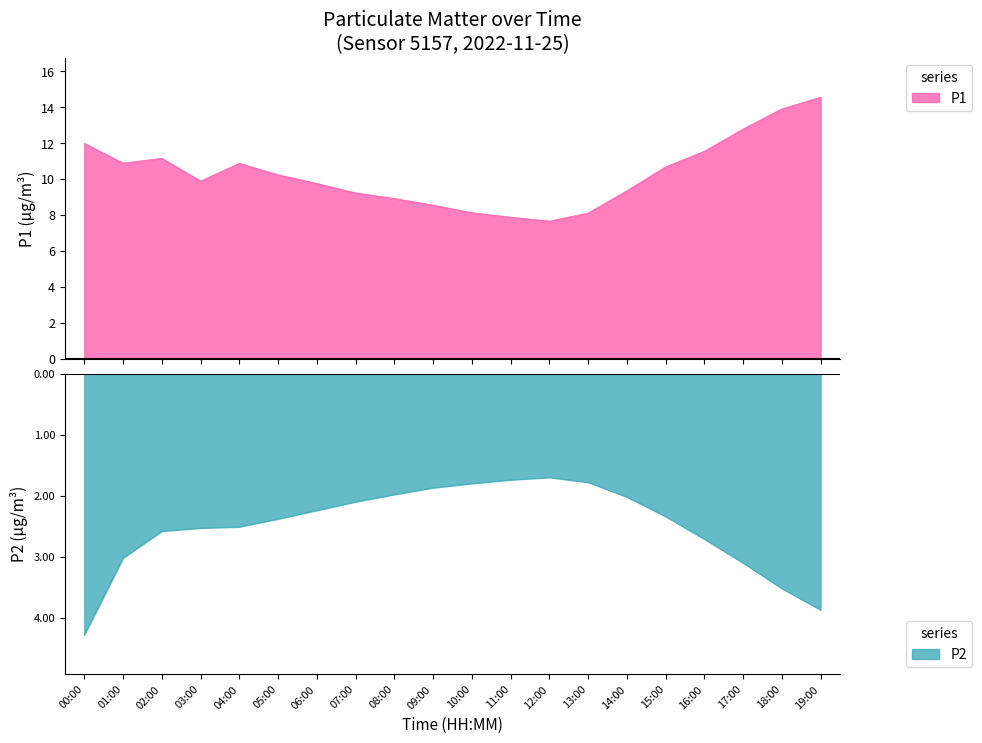

Reading left to right, extract all data points from this chart.

12.0	10.9	11.2	9.9	10.9	10.2	9.8	9.2	8.9	8.5	8.1	7.9	7.7	8.1	9.3	10.7	11.5	12.8	13.9	14.6